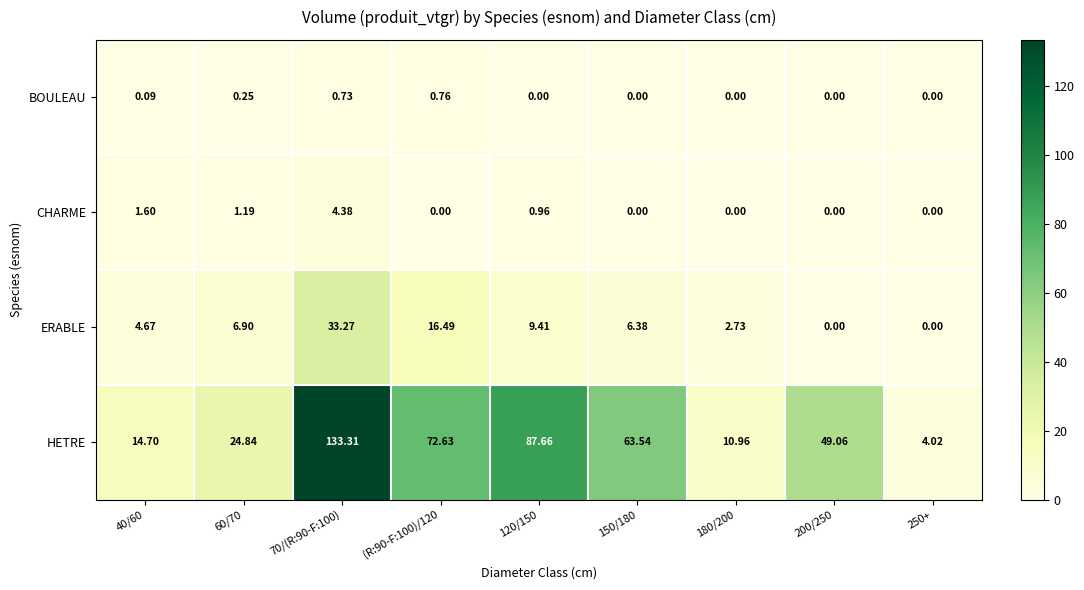

Rank the series at 60/70 from lowest to highest value.

BOULEAU, CHARME, ERABLE, HETRE